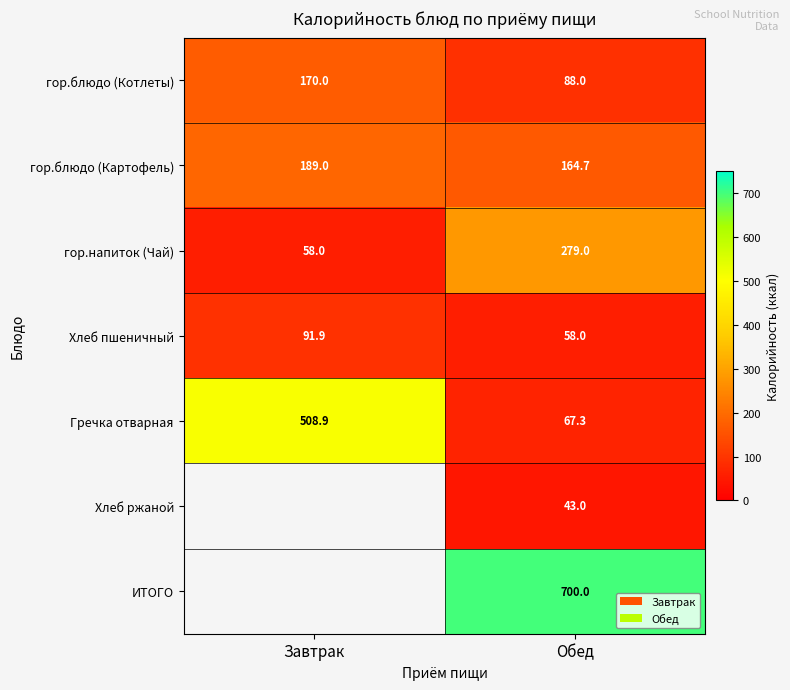

What is the minimum value for Гречка отварная?

67.3